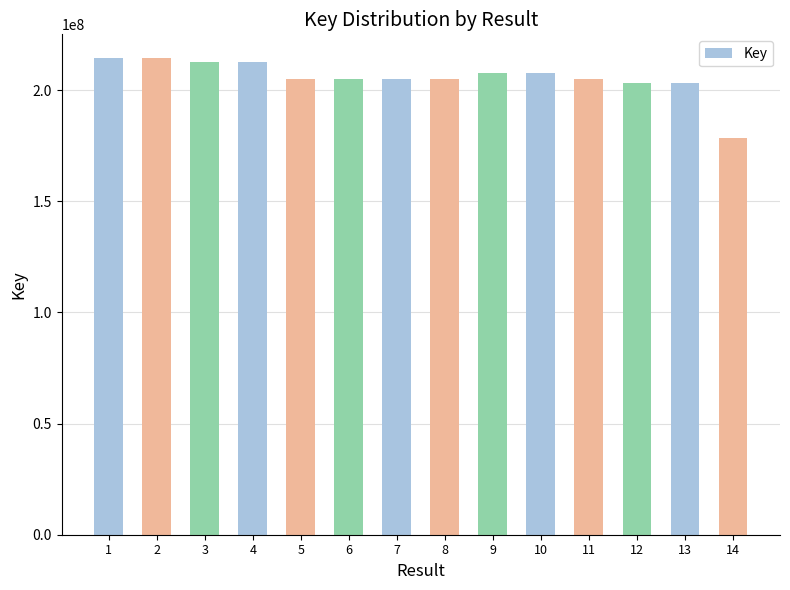

What is the greatest value displayed?

214439916